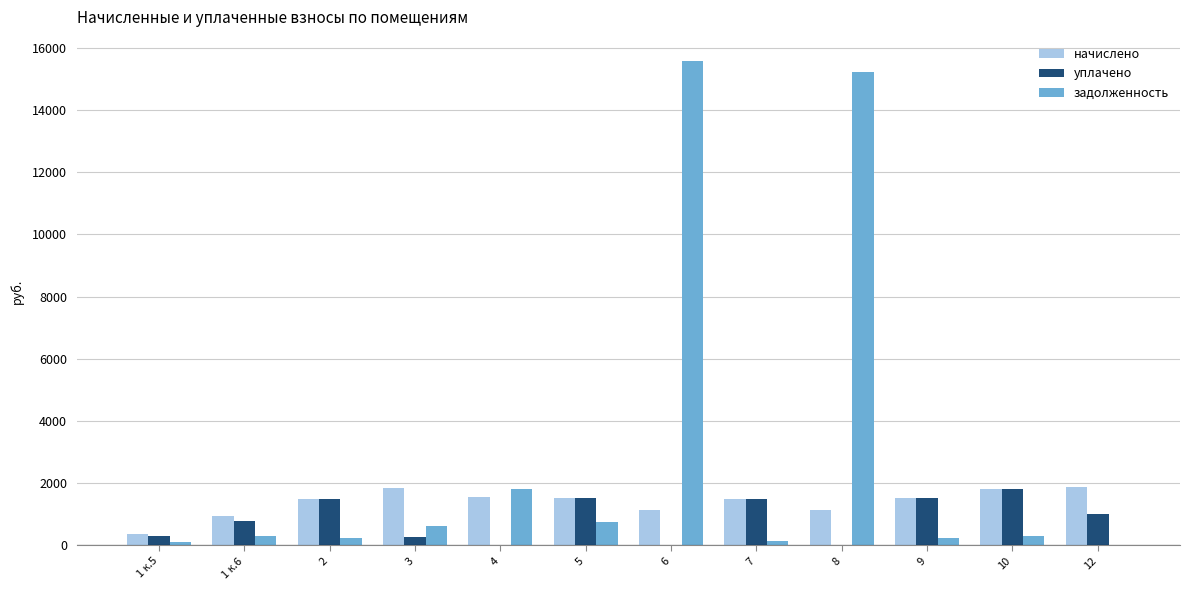

Is the value of задолженность at 8 greater than the value of уплачено at 5?

Yes